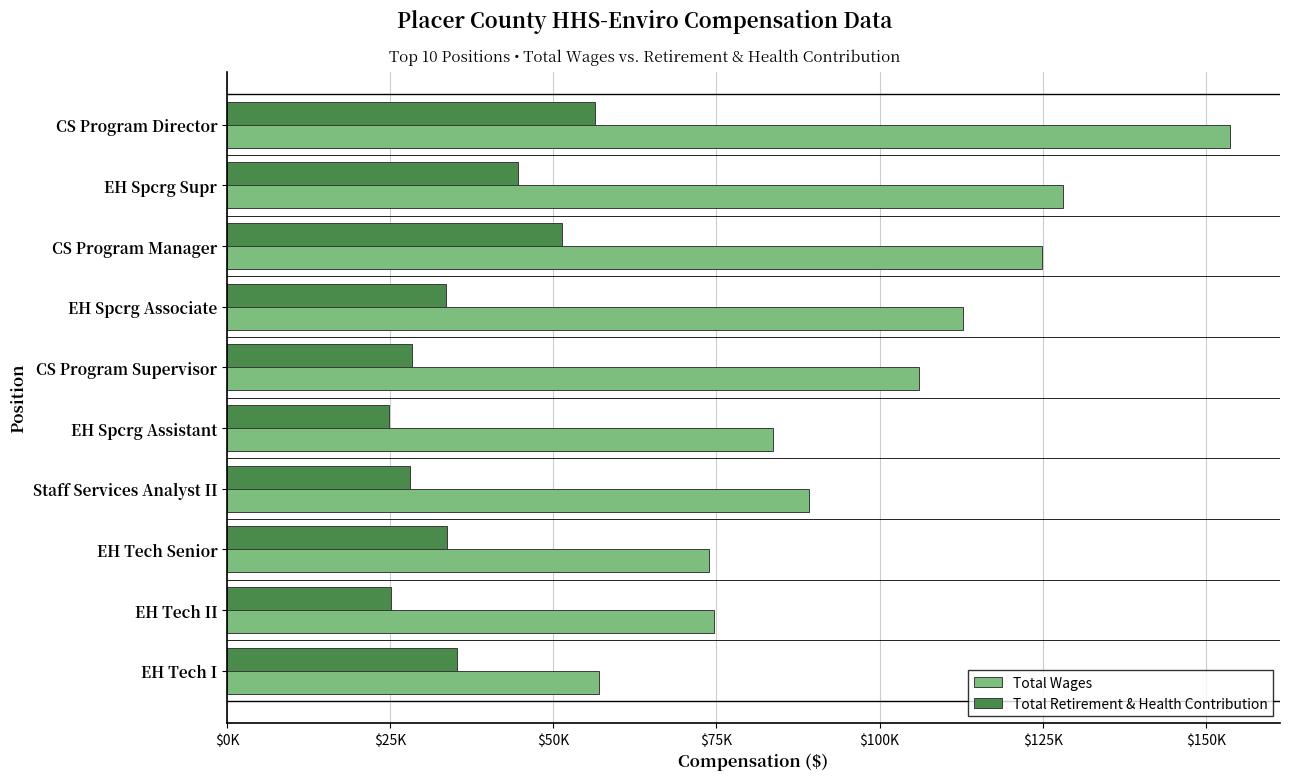

What are all the series names shown in the legend?

Total Wages, Total Retirement & Health Contribution